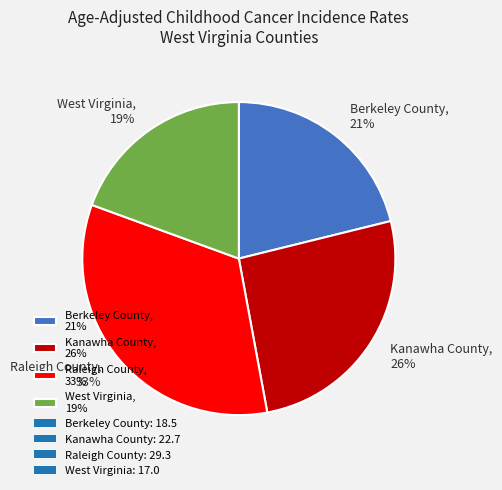

Count the number of slices in the pie.

4